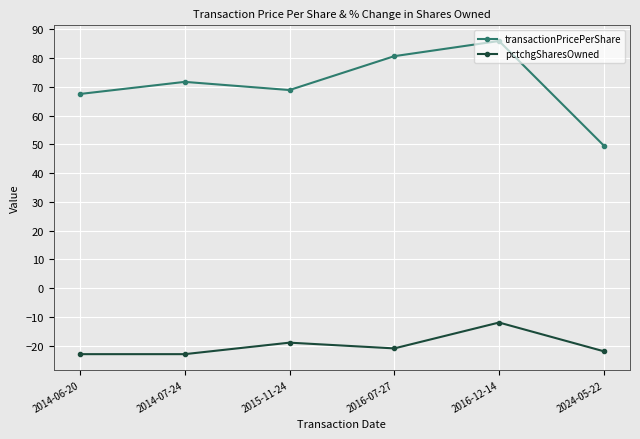

Rank the series at 2015-11-24 from lowest to highest value.

pctchgSharesOwned, transactionPricePerShare